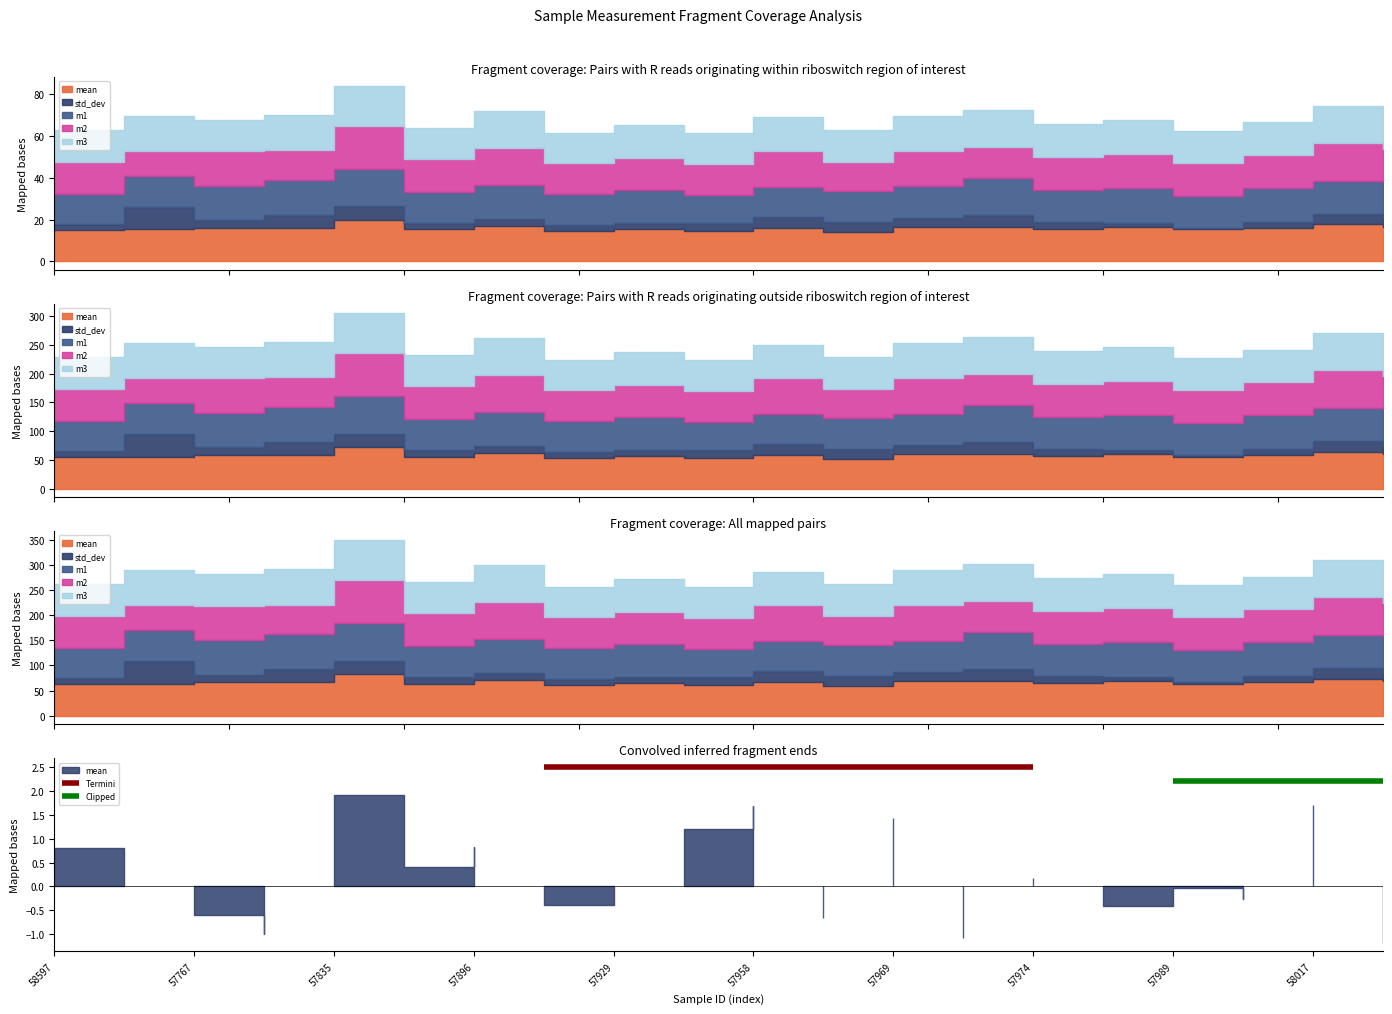

What is the maximum value for Termini?

2.5